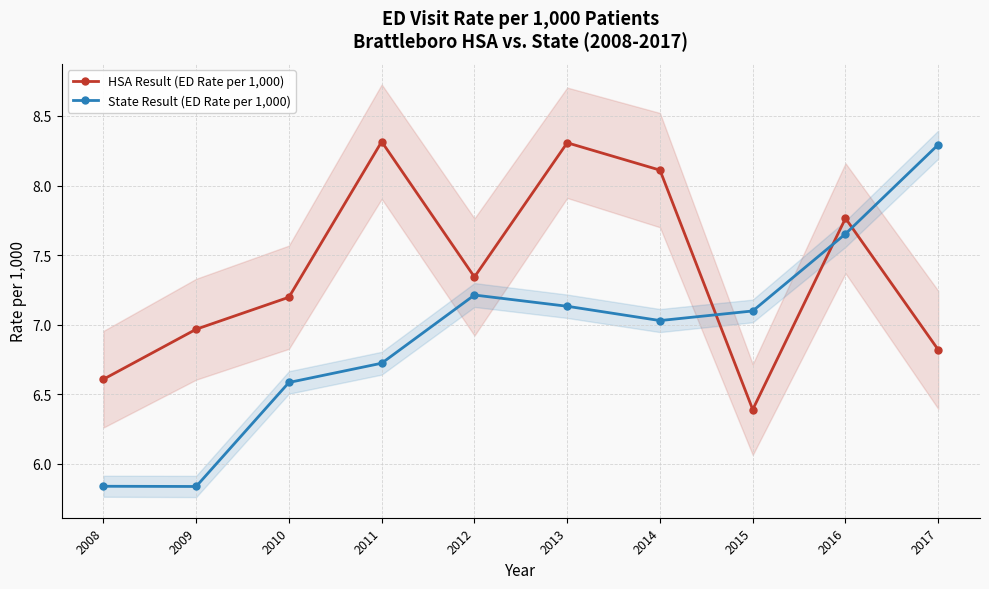

Is this an area chart (filled region under the line)?

No